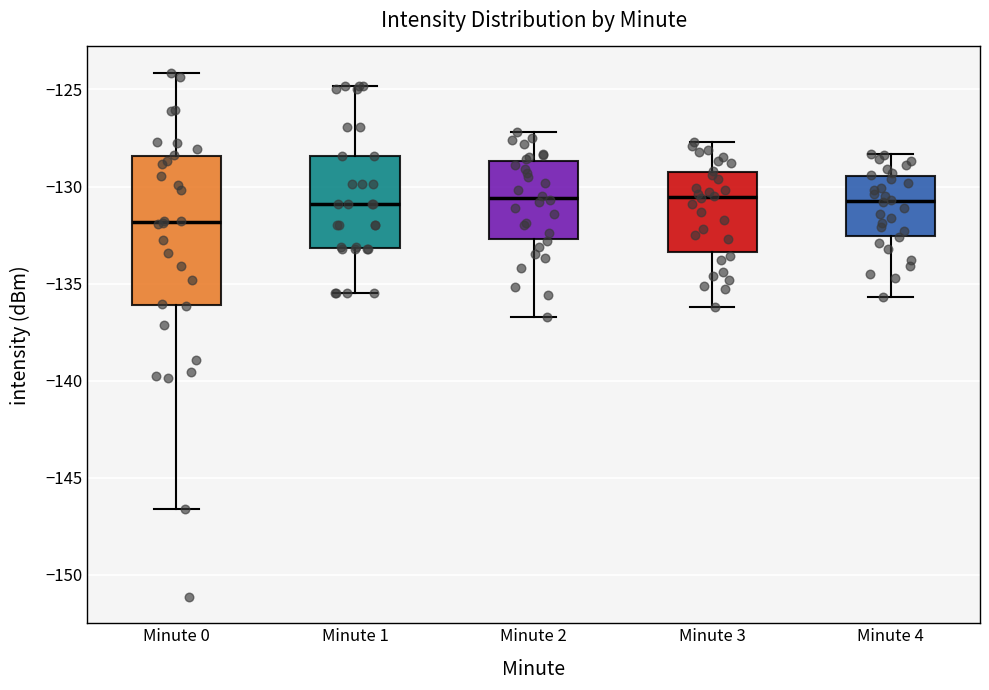

Reading left to right, transcribe this box plot: for each box, give where its median line is, the range the box spans, and where its two whiskers end, as read against the y-axis. The values are not printed on the chart, so give them approximately, as read against the axis.

Minute 0: median -132.0, box -136.0 to -128.5, whiskers -146.5 to -124.0
Minute 1: median -131.0, box -133.0 to -128.5, whiskers -135.5 to -125.0
Minute 2: median -130.5, box -132.5 to -128.5, whiskers -136.5 to -127.0
Minute 3: median -130.5, box -133.5 to -129.0, whiskers -136.0 to -127.5
Minute 4: median -130.5, box -132.5 to -129.5, whiskers -135.5 to -128.5